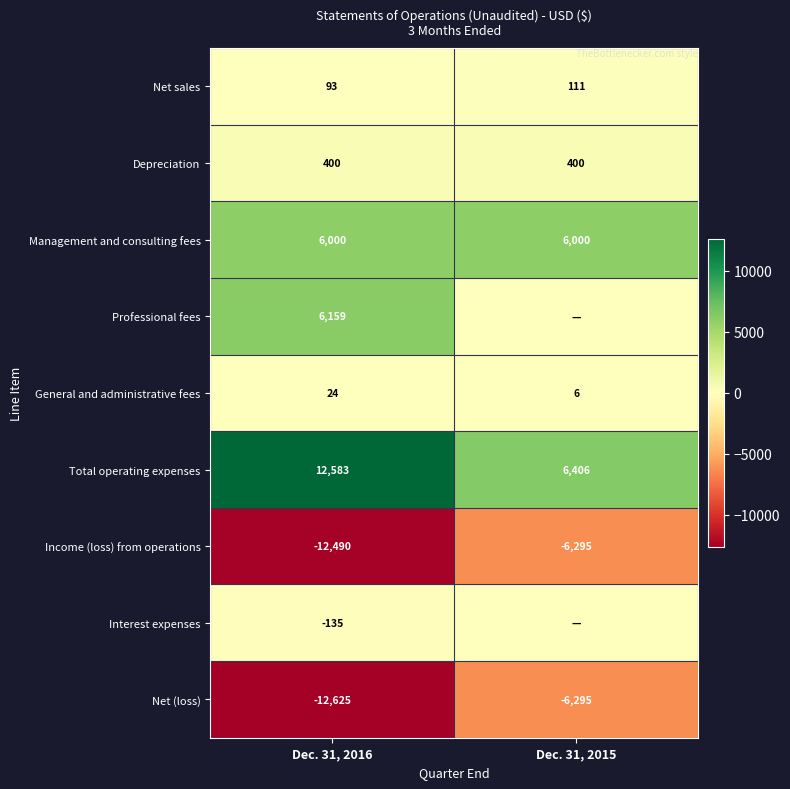

How many data points in Net (loss) are less than -6295?

1